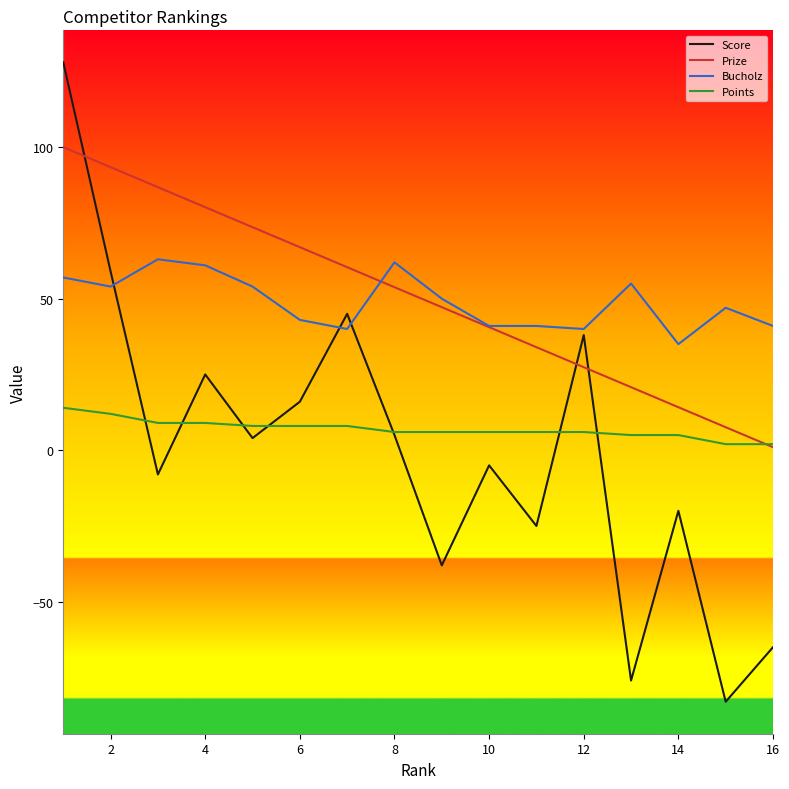

Which series has the widest spread of values?

Score